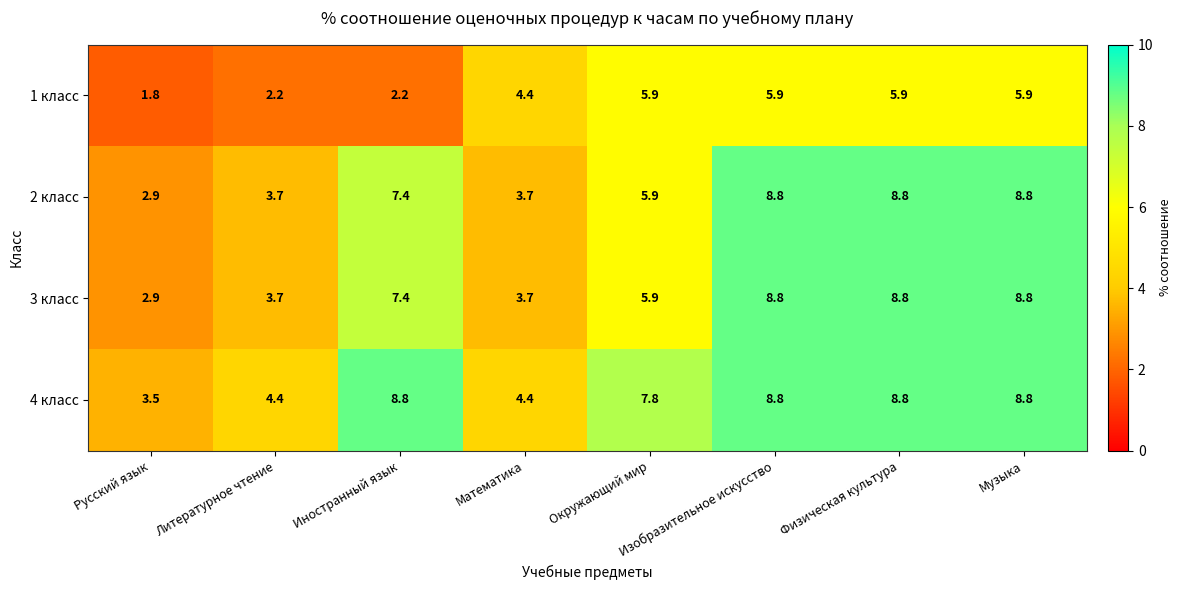

What is the difference between the maximum and minimum values in the 3 класс series?

5.9